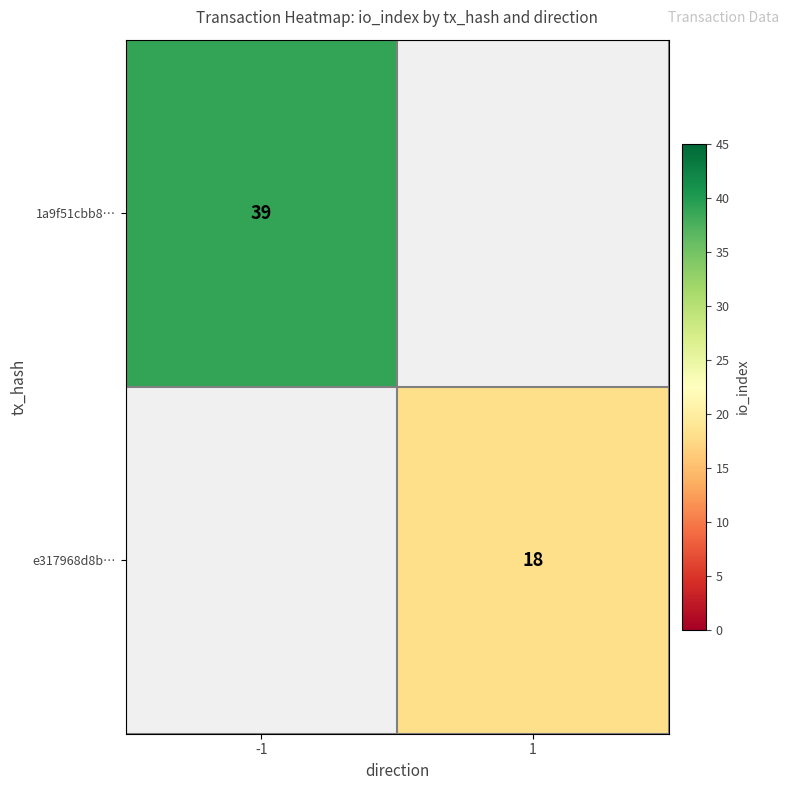

Is it true that 1a9f51cbb8… equals 39 at -1?

True